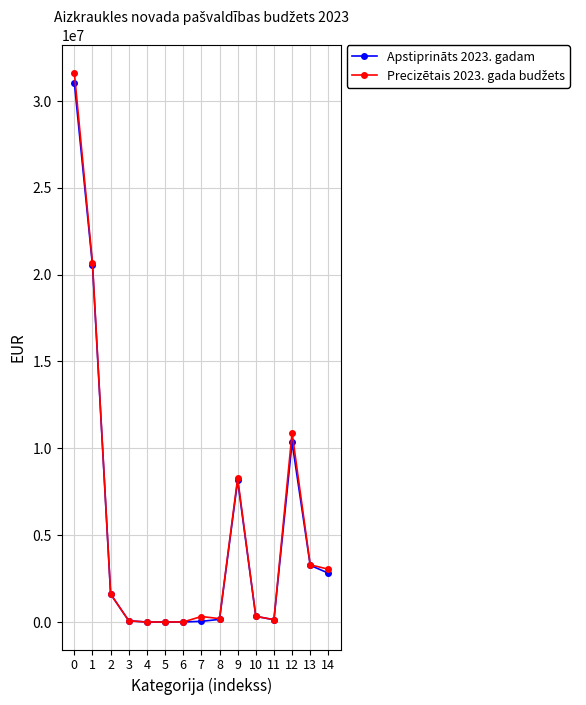

Does the chart have visible grid lines?

Yes